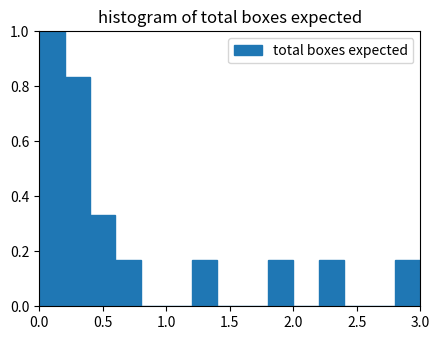

How tall is the bar that spans 0.0 to 0.2 on the x-axis? The values are not printed on the chart, so give them approximately, as read against the axis.

1.00